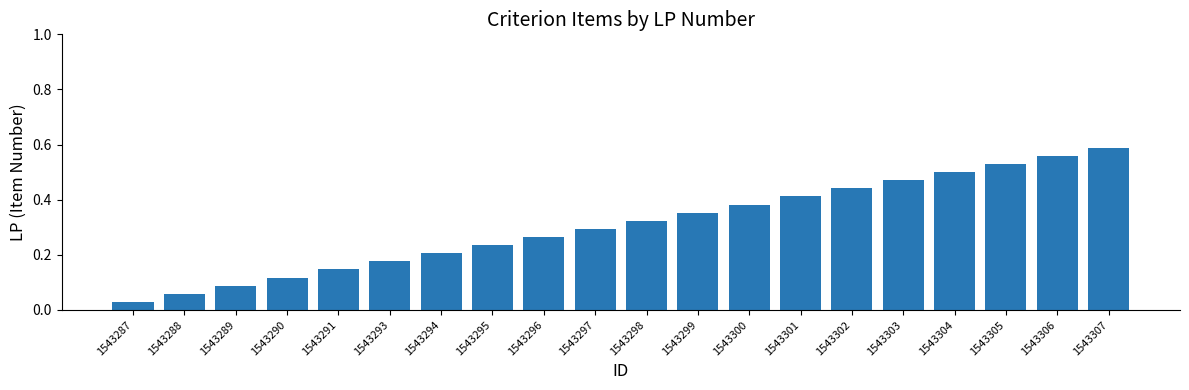

At which label is the value closest to 0?

1543287